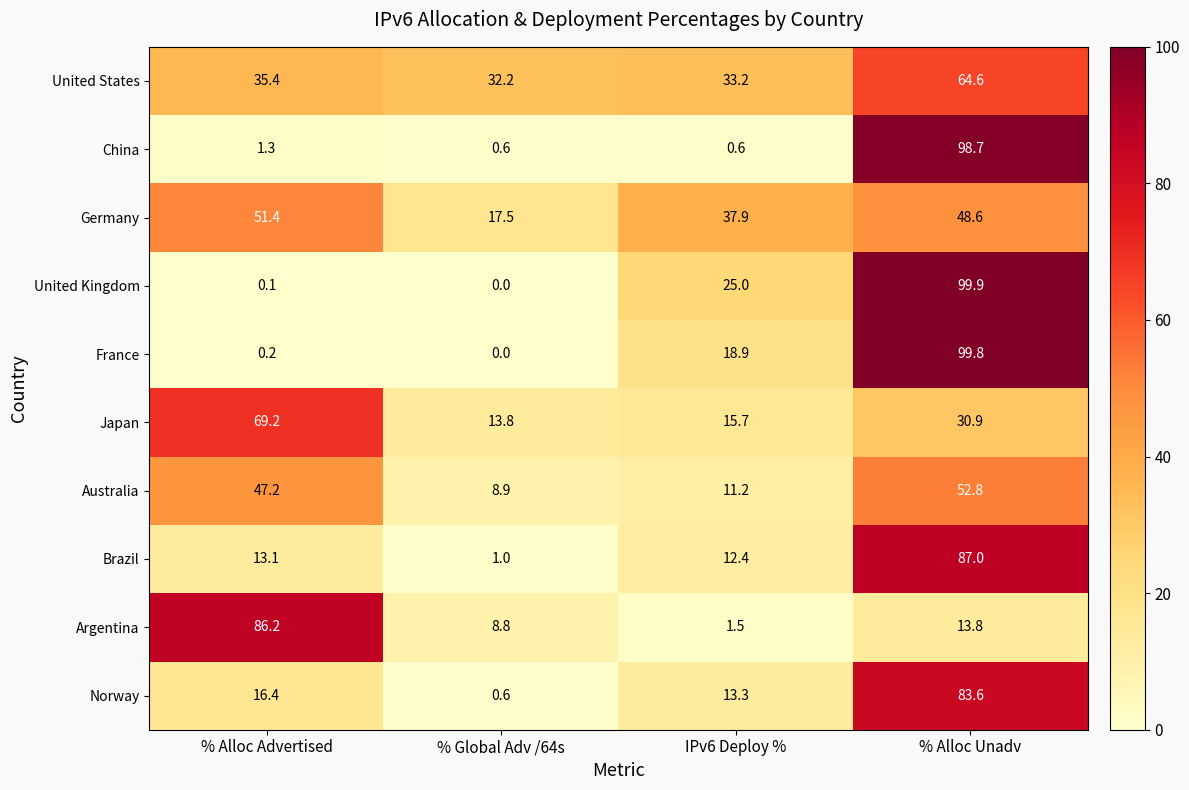

What is the difference between the highest and lowest values at % Global Adv /64s?

32.2